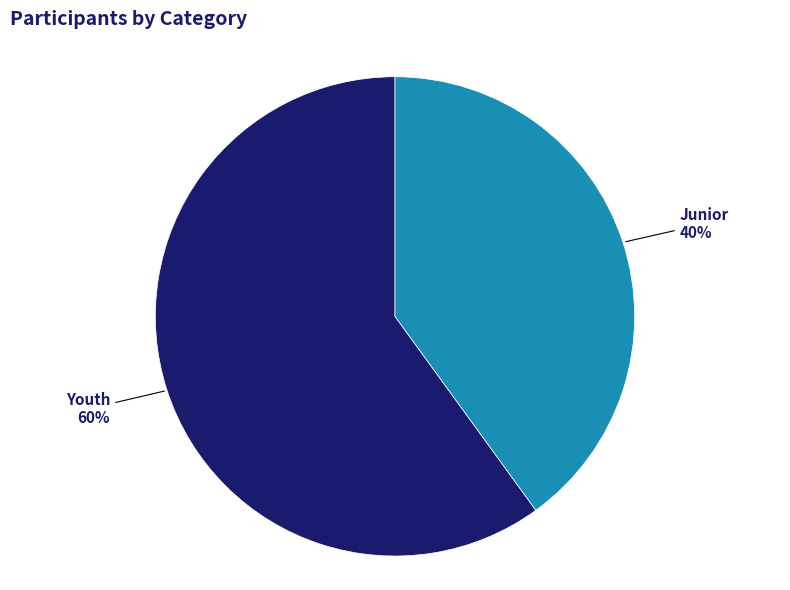

Does any single category account for the majority?

Yes